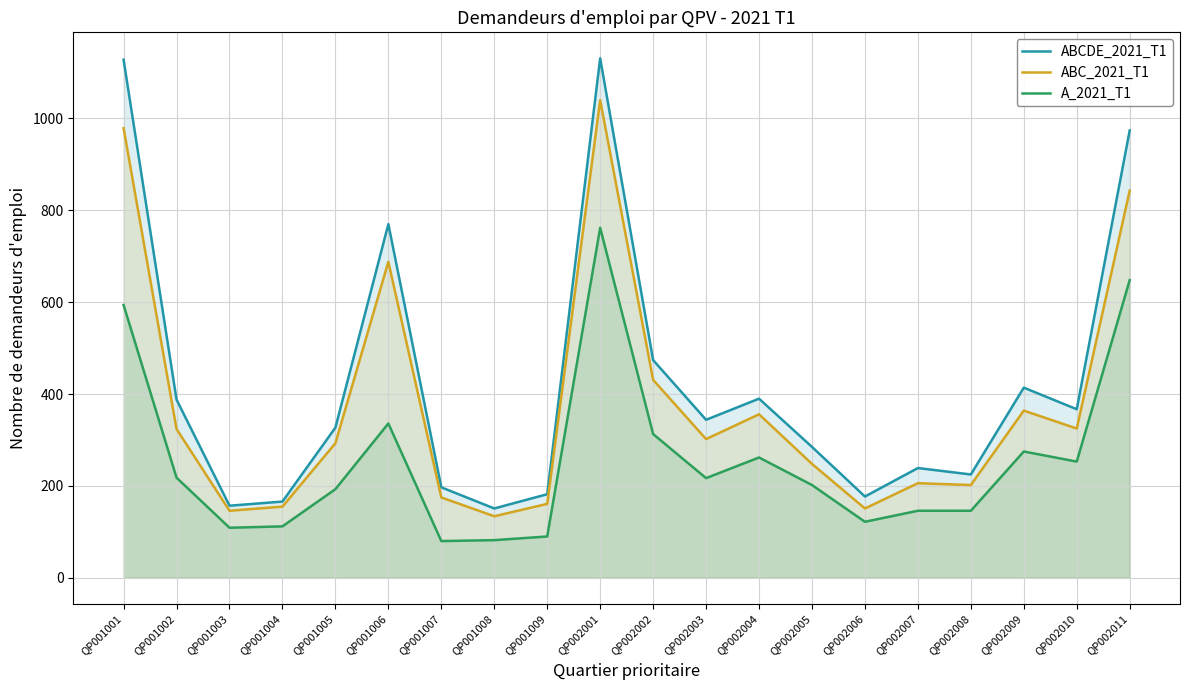

What is the value of the ABC_2021_T1 point at the 16th from the left?

206